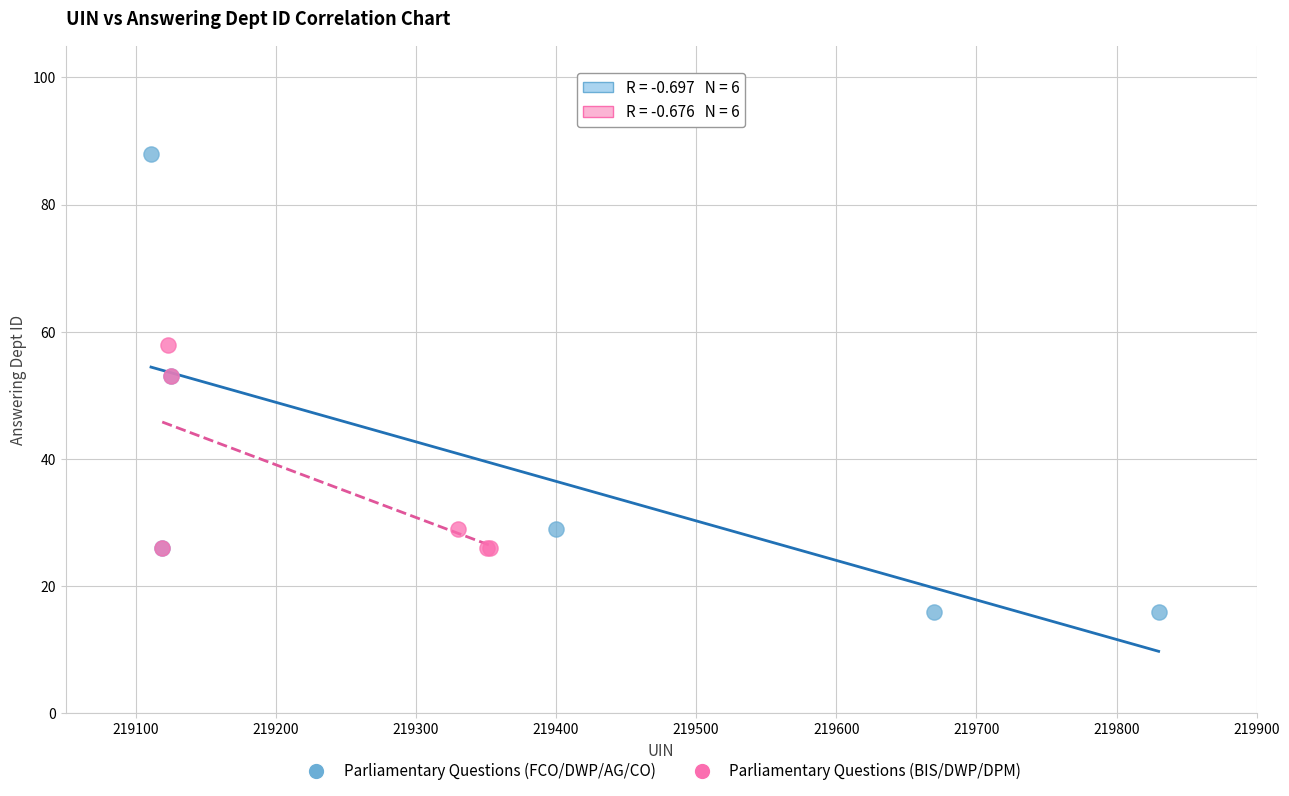

Which series has the widest spread of Y values?

Parliamentary Questions (FCO/DWP/AG/CO)